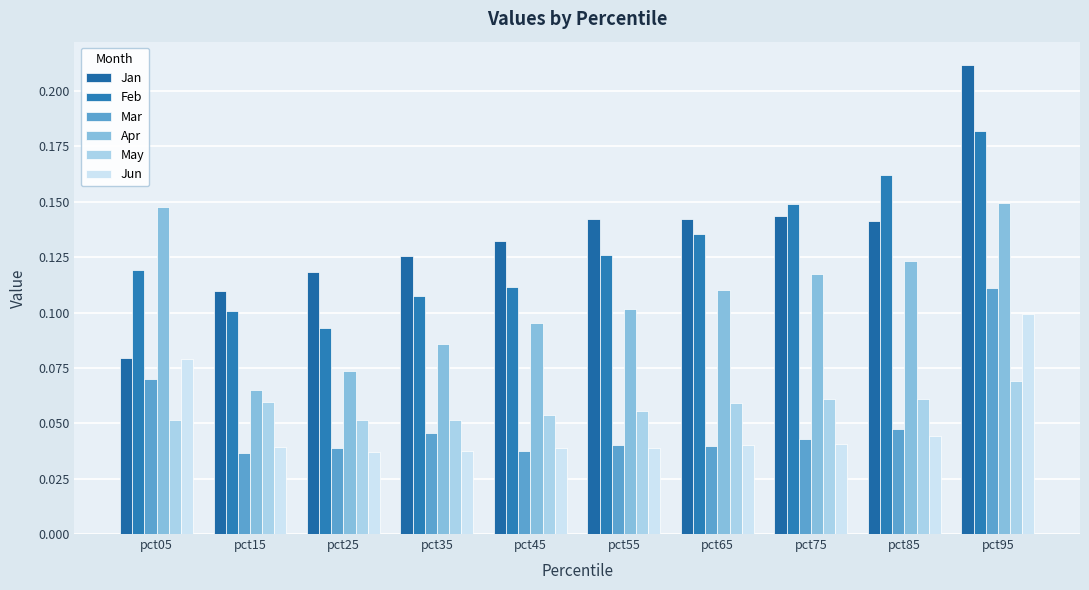

At which category is the sum across all series the highest?

pct95